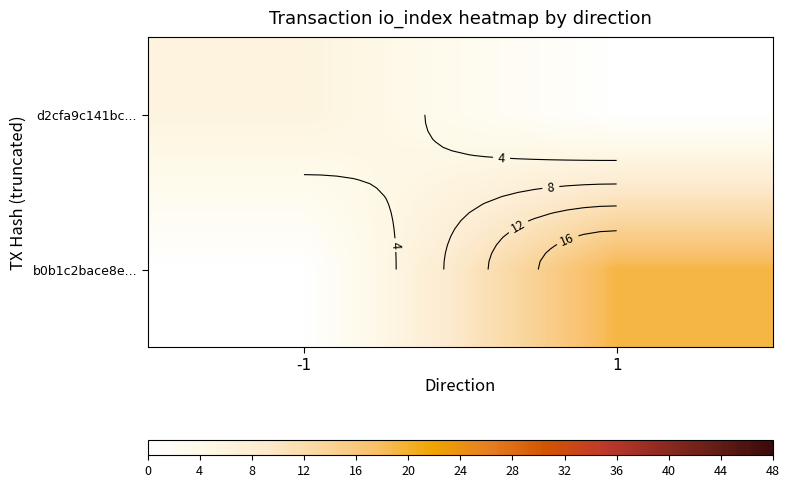

How many d2cfa9c141bc... values are between 0 and 6?

2